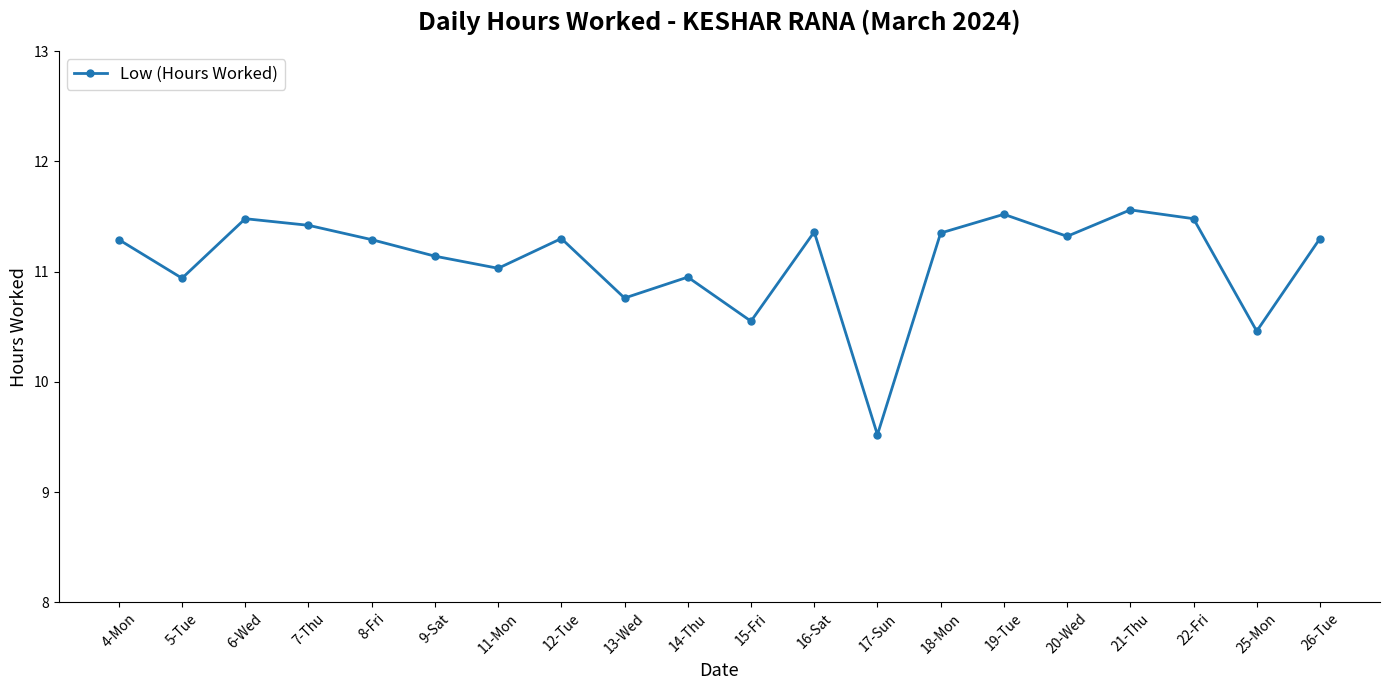

Is it true that the value at 17-Sun is 9.5?

True